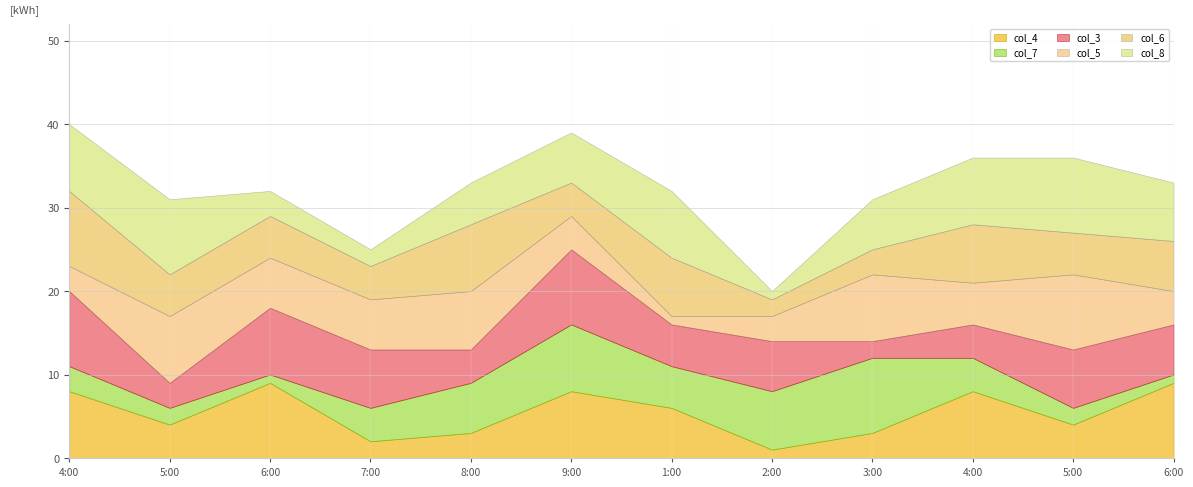

What is the spread (max minus min) of values at 4?

6